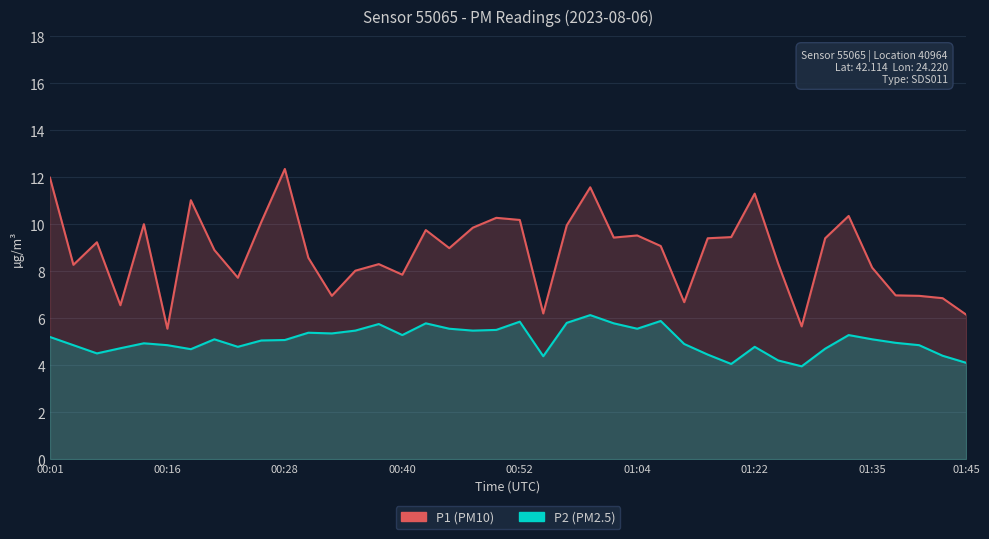

Which series has the largest total across all categories?

P1